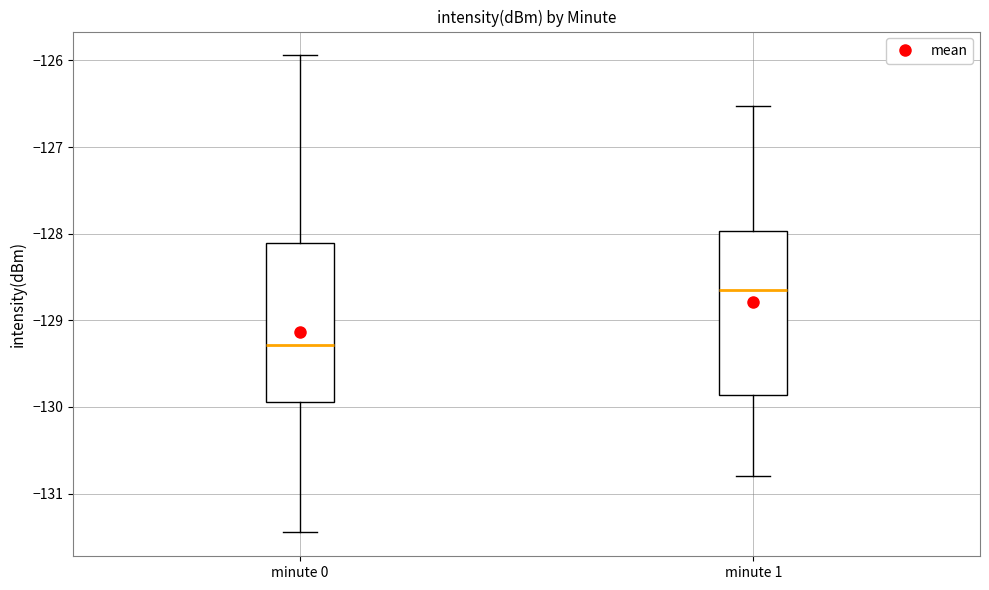

Reading left to right, transcribe this box plot: for each box, give where its median line is, the range the box spans, and where its two whiskers end, as read against the y-axis. The values are not printed on the chart, so give them approximately, as read against the axis.

minute 0: median -129.3, box -129.9 to -128.1, whiskers -131.4 to -125.9
minute 1: median -128.6, box -129.9 to -128.0, whiskers -130.8 to -126.5